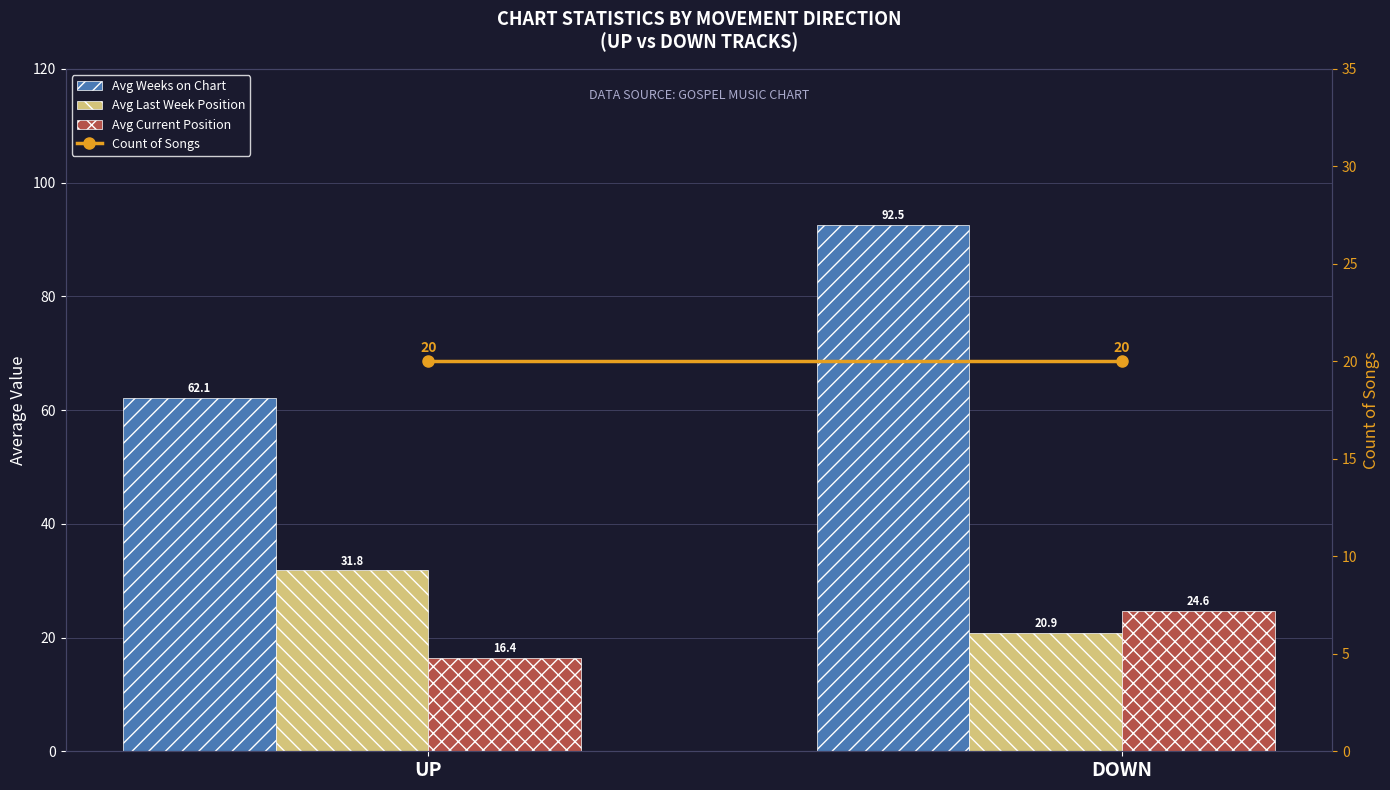

What is the minimum value shown in the chart?

16.4